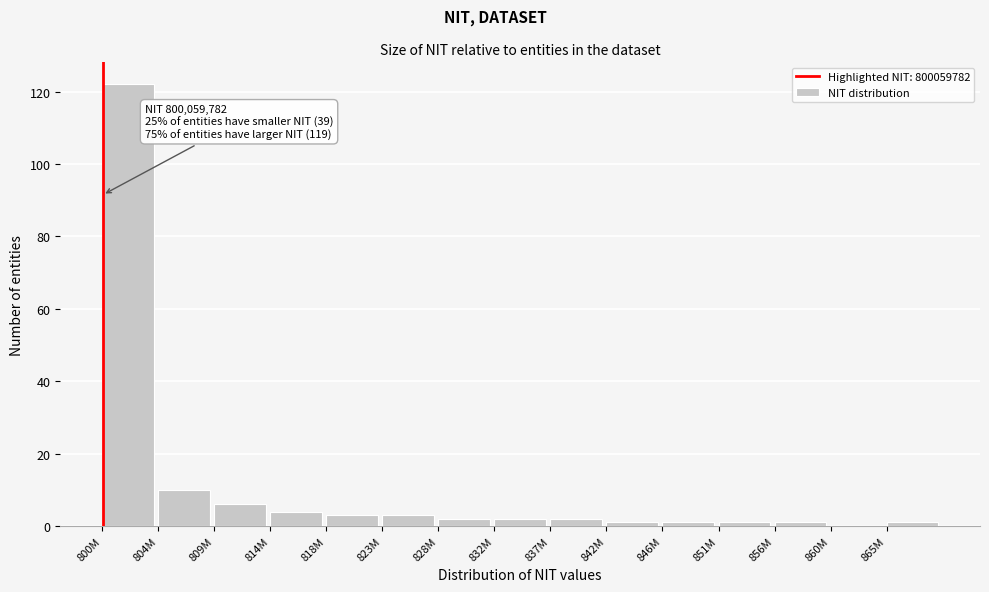

Reading left to right, list all the values displayed in this chart.

800M=122	804M=10	809M=6	814M=4	818M=3	823M=3	828M=2	832M=2	837M=2	842M=1	846M=1	851M=1	856M=1	860M=0	865M=1